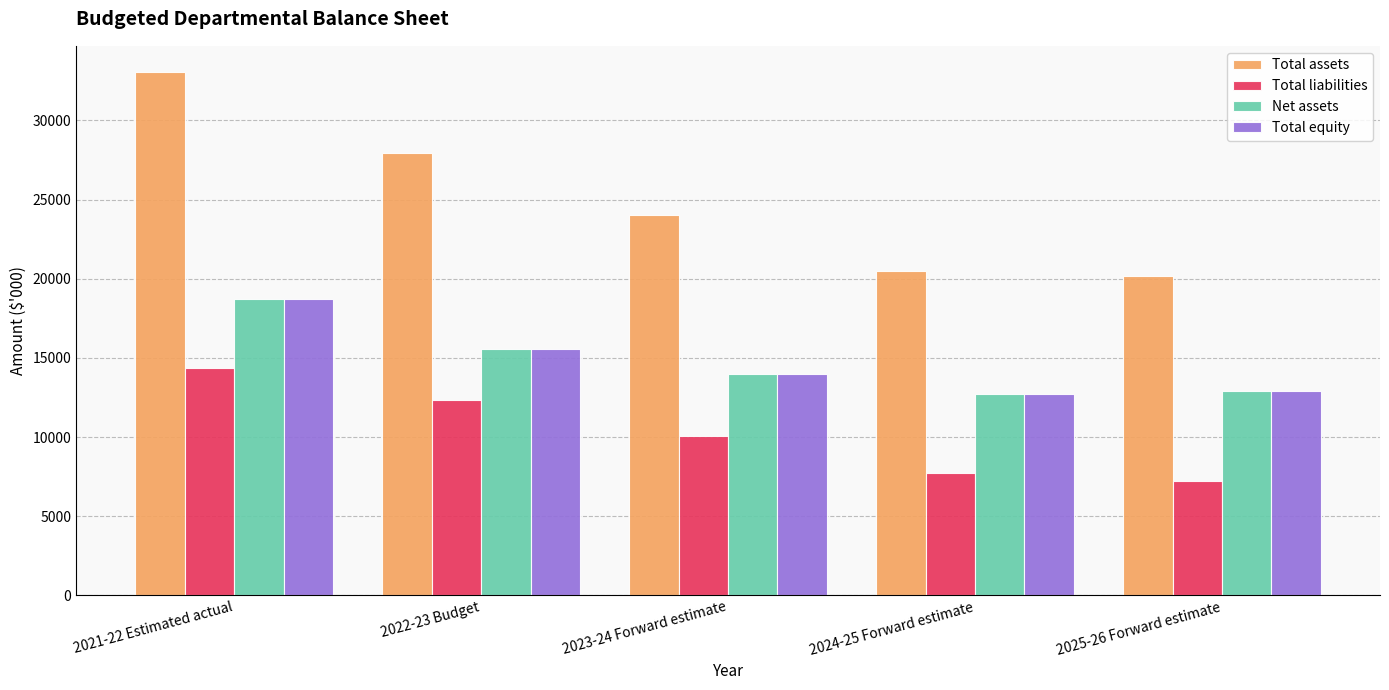

What is the smallest value displayed?

7237